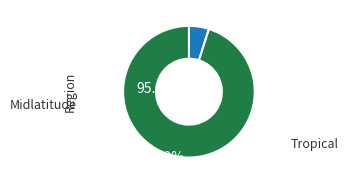

Does any single category account for the majority?

Yes